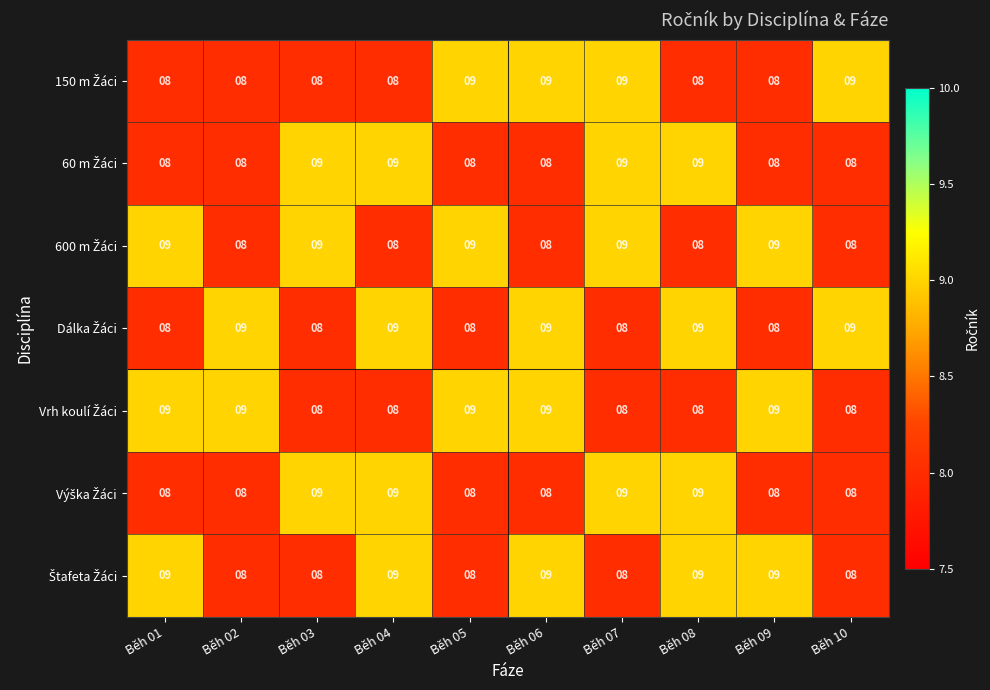

What is the total value across all series at Běh 05?

59